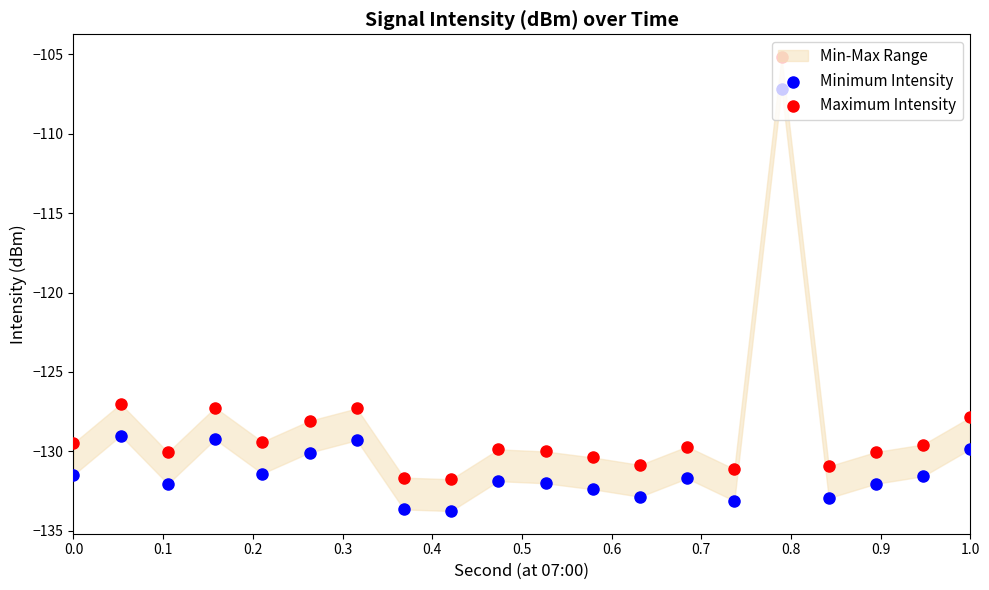

Is the value of Minimum Intensity at 15 greater than the value of Maximum Intensity at 19?

Yes